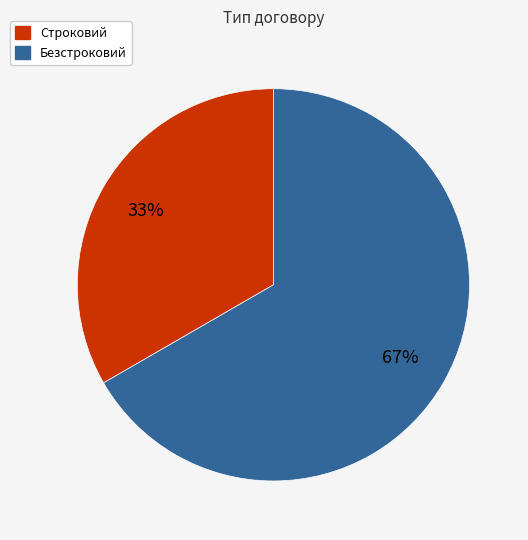

Do Безстроковий and Строковий together represent more than half of the pie?

Yes